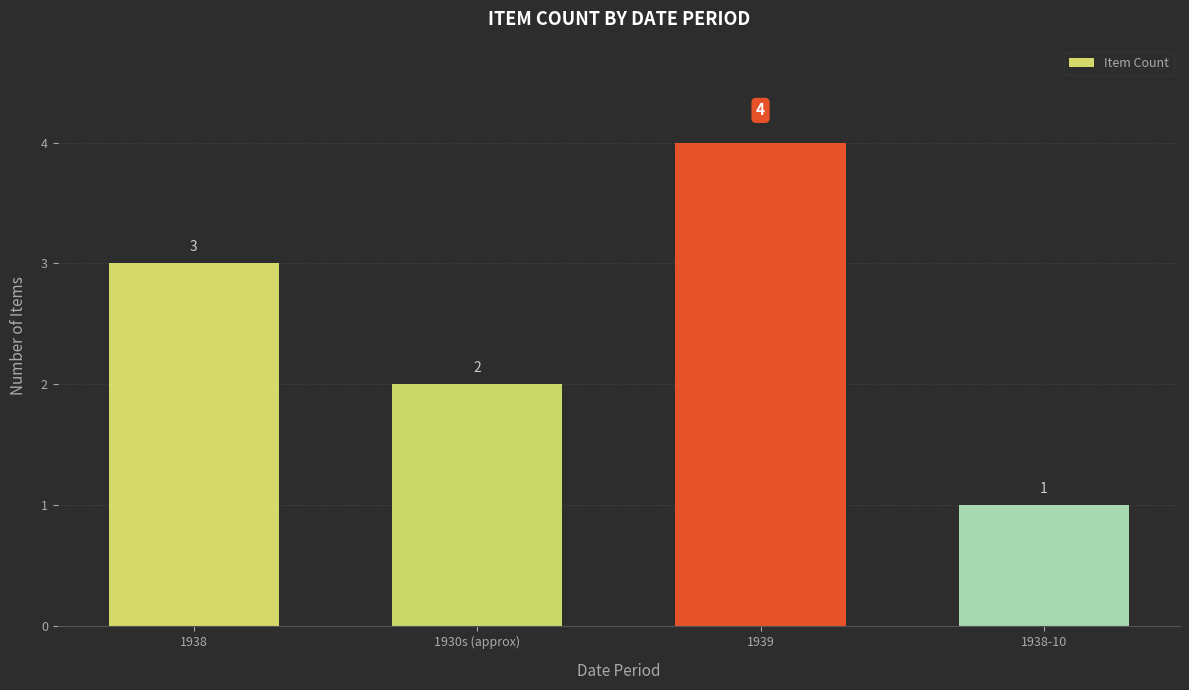

List the labels in order of value, largest first.

1939, 1938, 1930s (approx), 1938-10